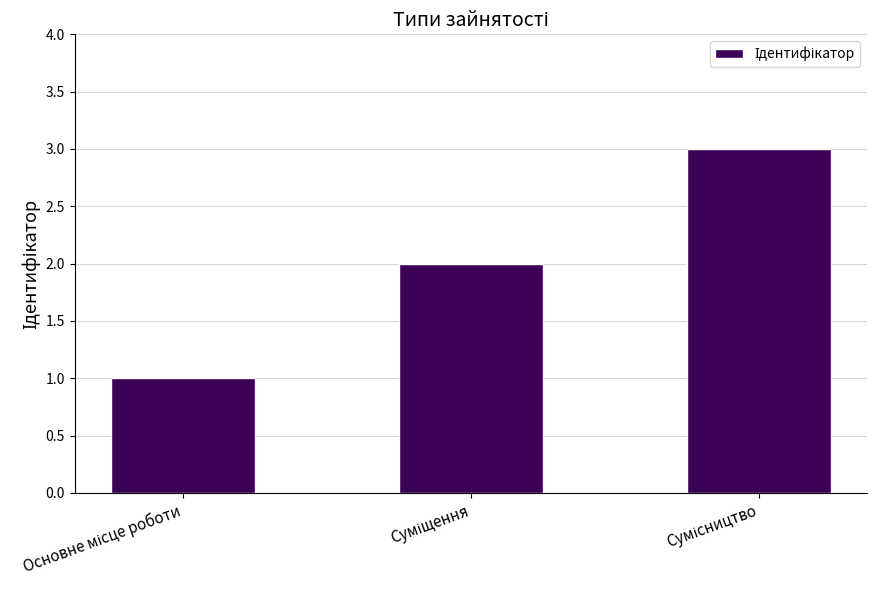

What is the sum of all values?

6